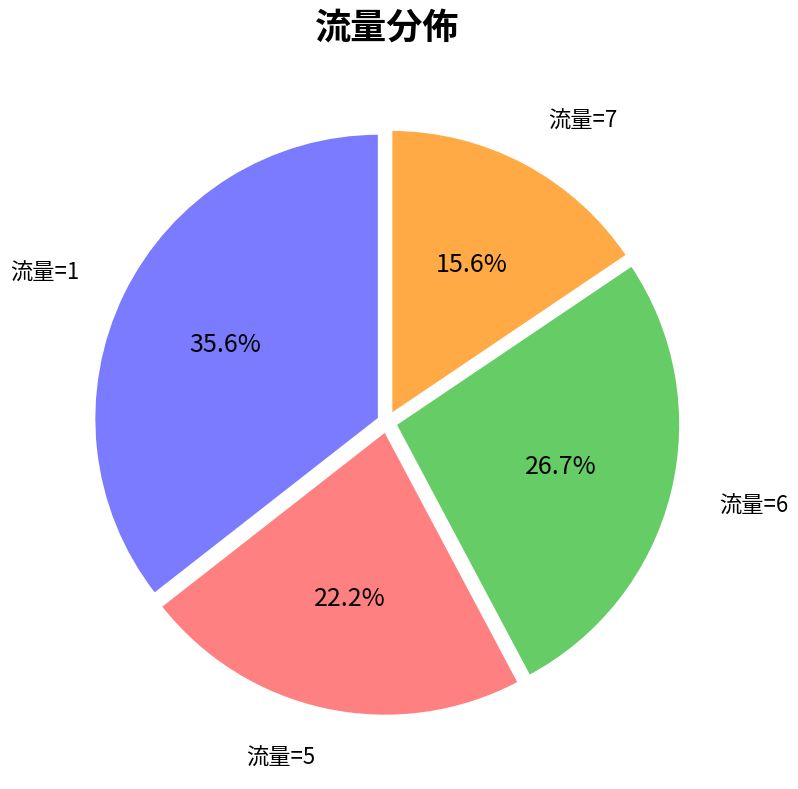

Is there a majority slice in this chart?

No